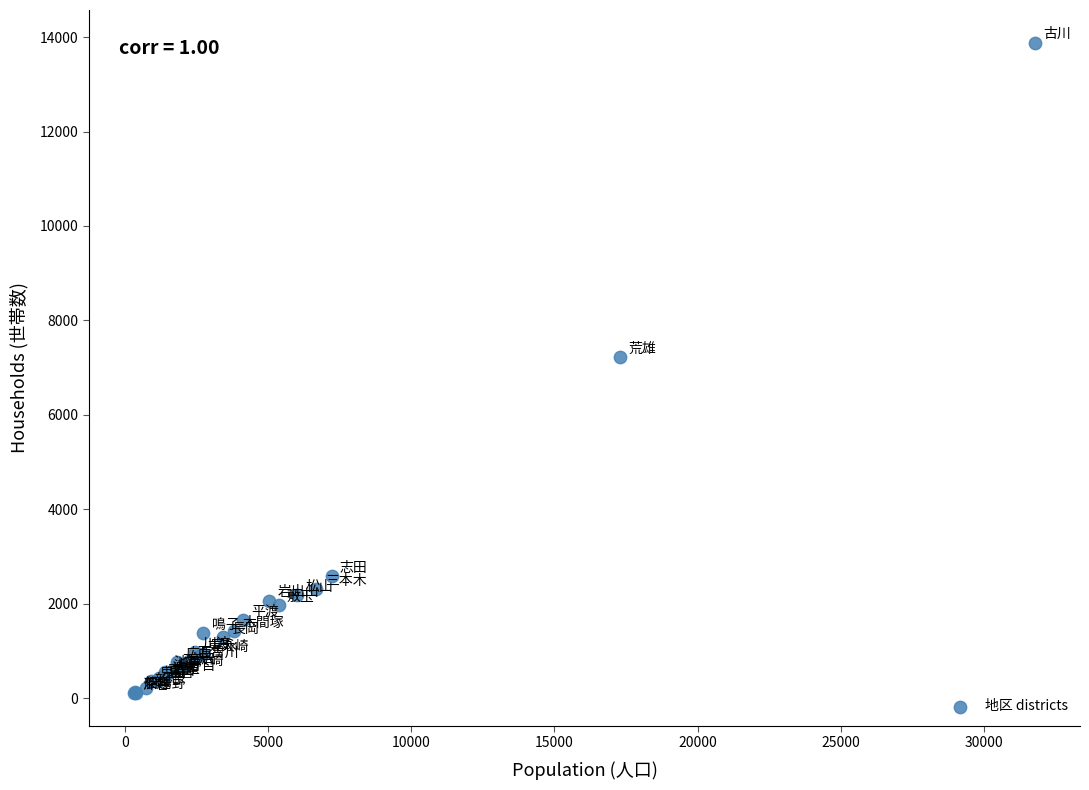

What Y value in the scatter plot is closest to 6994?

7234